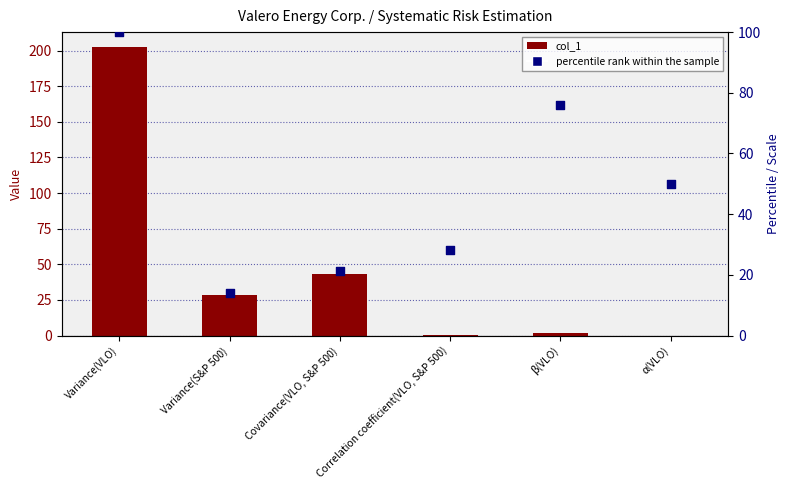

Is the value of percentile rank within the sample at α(VLO) greater than the value of col_1 at Covariance(VLO, S&P 500)?

Yes